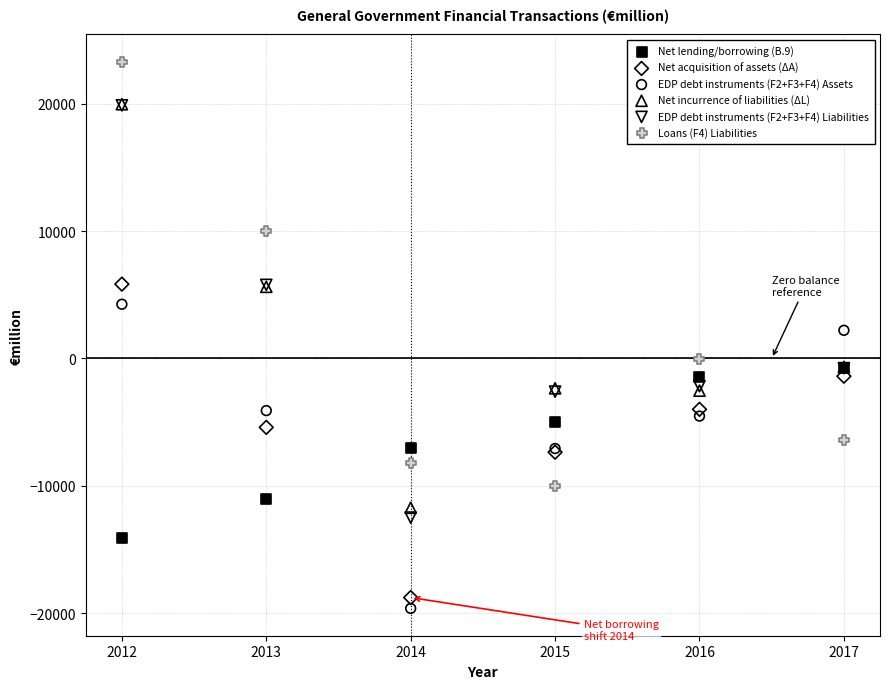

Which series has the widest spread of Y values?

Loans (F4) Liabilities